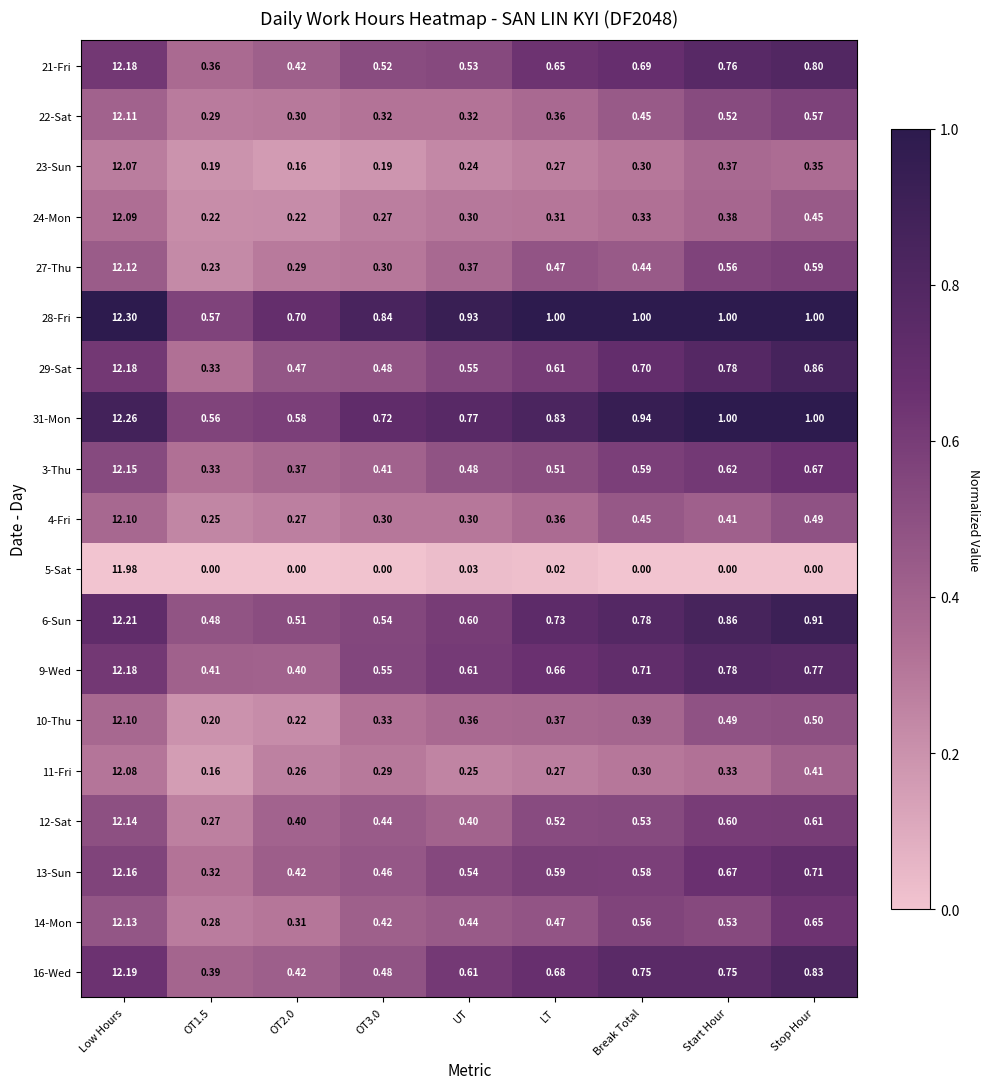

Is the value of 9-Wed at OT3.0 greater than the value of 6-Sun at Start Hour?

No